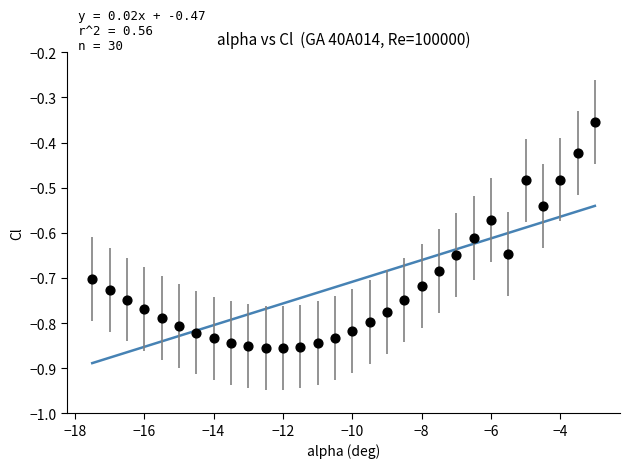

What is the range of X values (max minus min)?

14.5